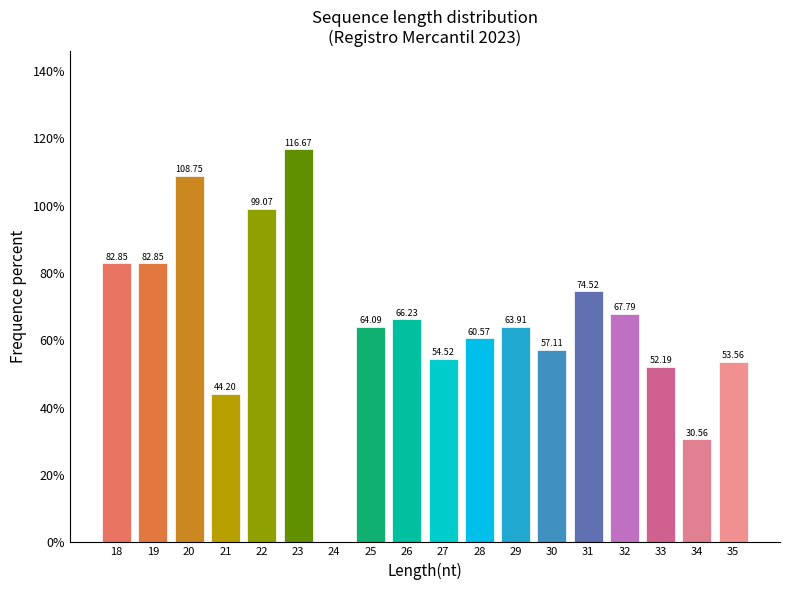

What is the sum of all values?

1179.4